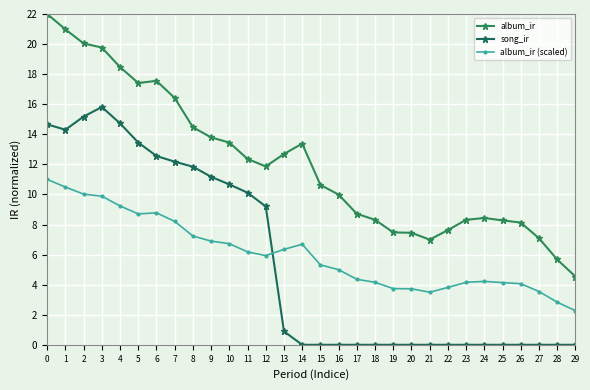

How many data points does each series have?

30